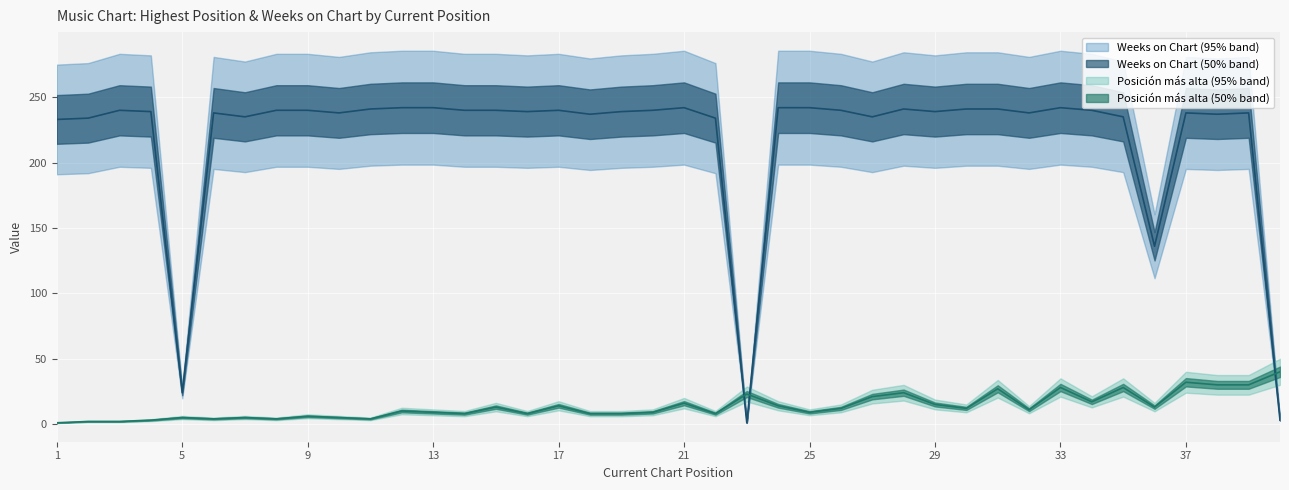

Which series ends up on top after the final intersection of Posición más alta and Weeks on Chart?

Posición más alta